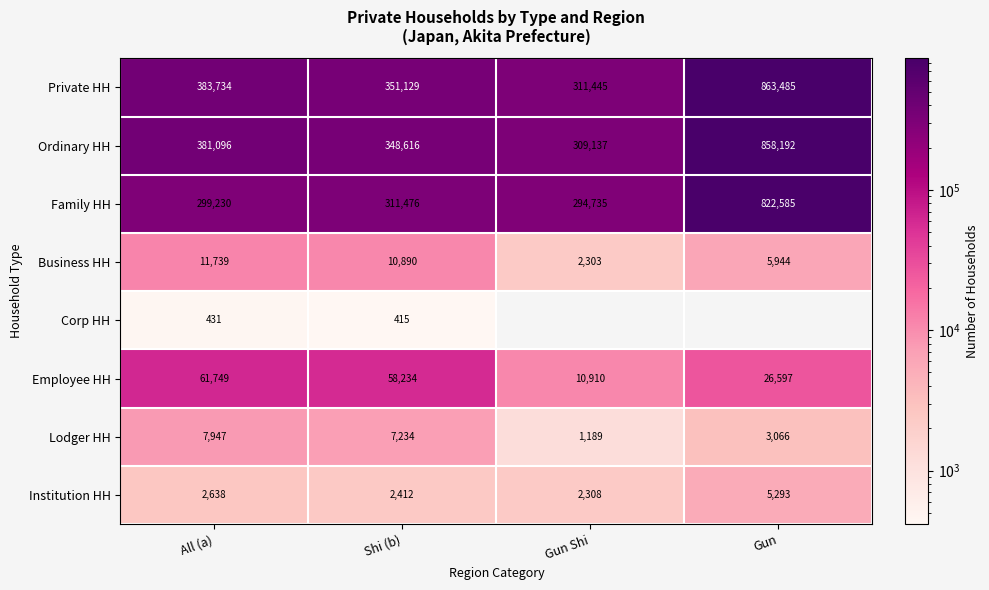

Which category has the lowest value in the Institution HH series?

Gun Shi